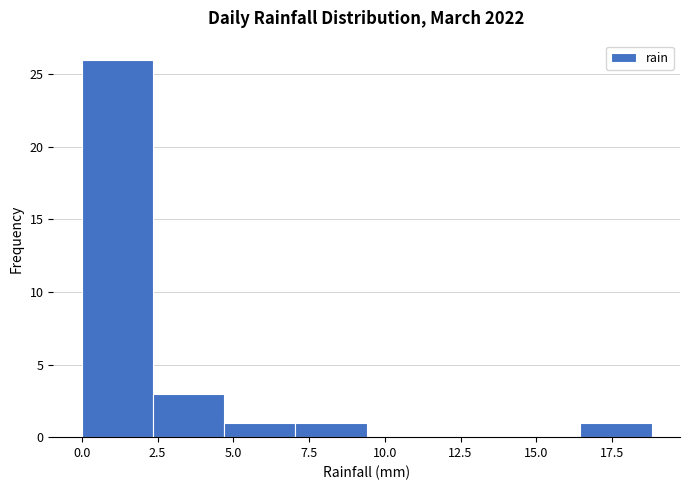

Reading left to right, transcribe this chart: for each bar, give the range it covers on the x-axis and its height. Neither the bar edges nor the heights are printed on the chart, so give them approximately, as read against the axes.

0.00 to 2.35: 26
2.35 to 4.70: 3
4.70 to 7.05: 1
7.05 to 9.40: 1
9.40 to 11.75: 0
11.75 to 14.10: 0
14.10 to 16.45: 0
16.45 to 18.80: 1